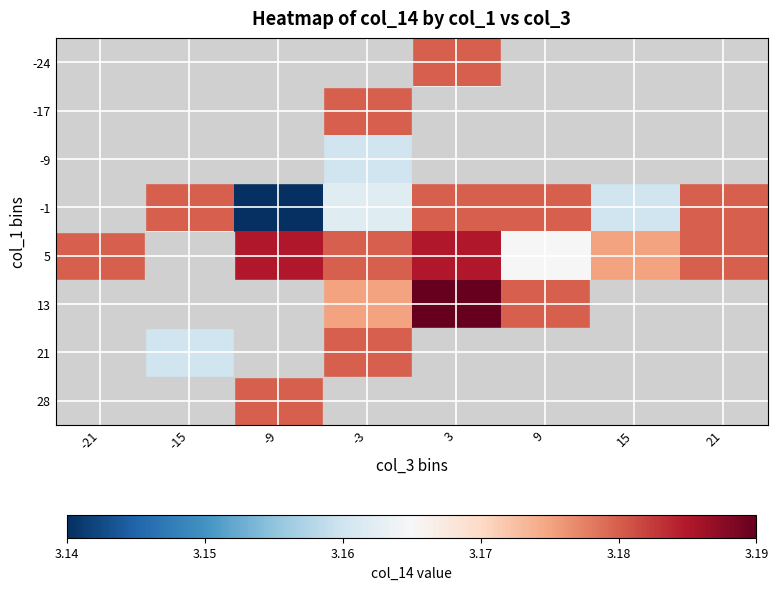

Which category has the lowest value across all series?

-9